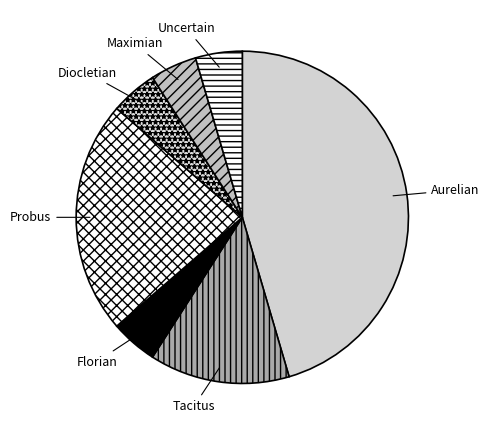

Does Diocletian represent more than half of the total?

No